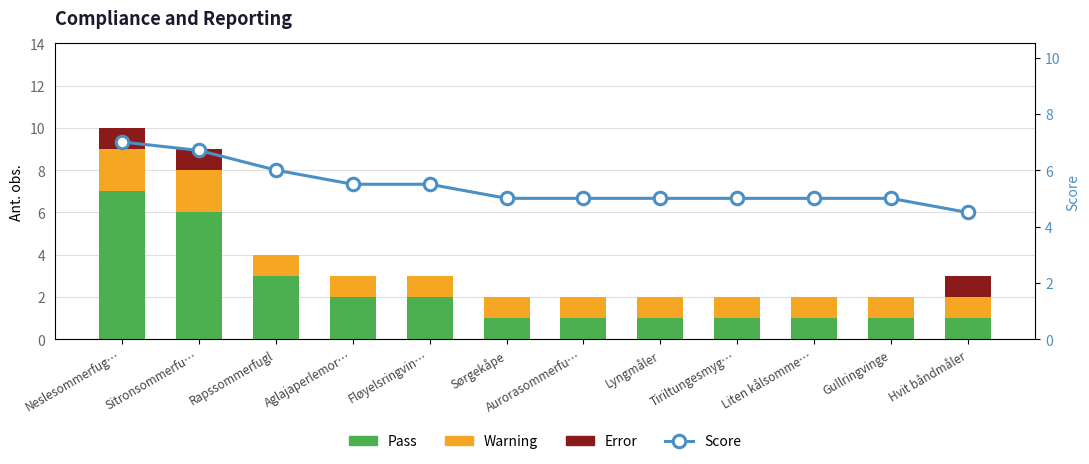

The value of Error at Liten kålsomme… is 0.4. True or false?

False